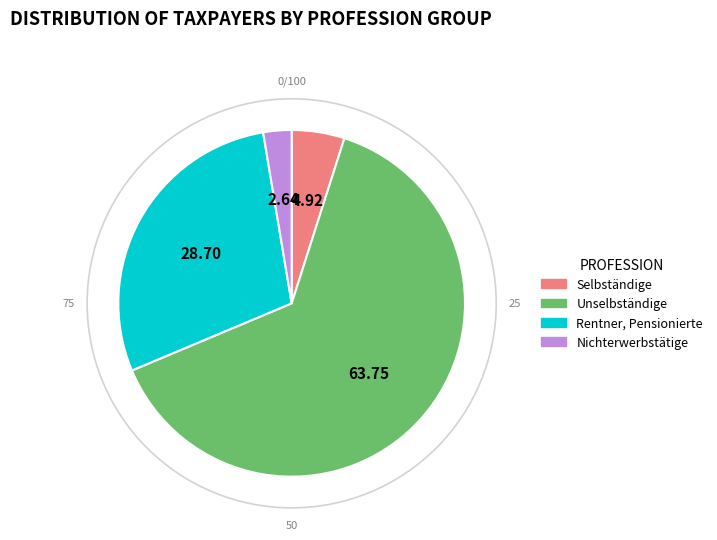

Does Unselbständige represent more than half of the total?

Yes